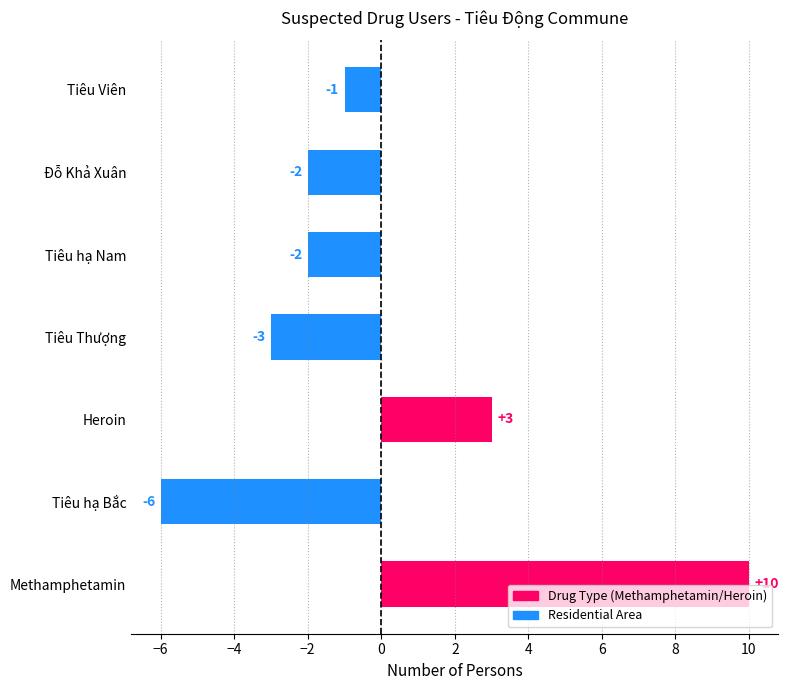

What is the greatest value displayed?

10